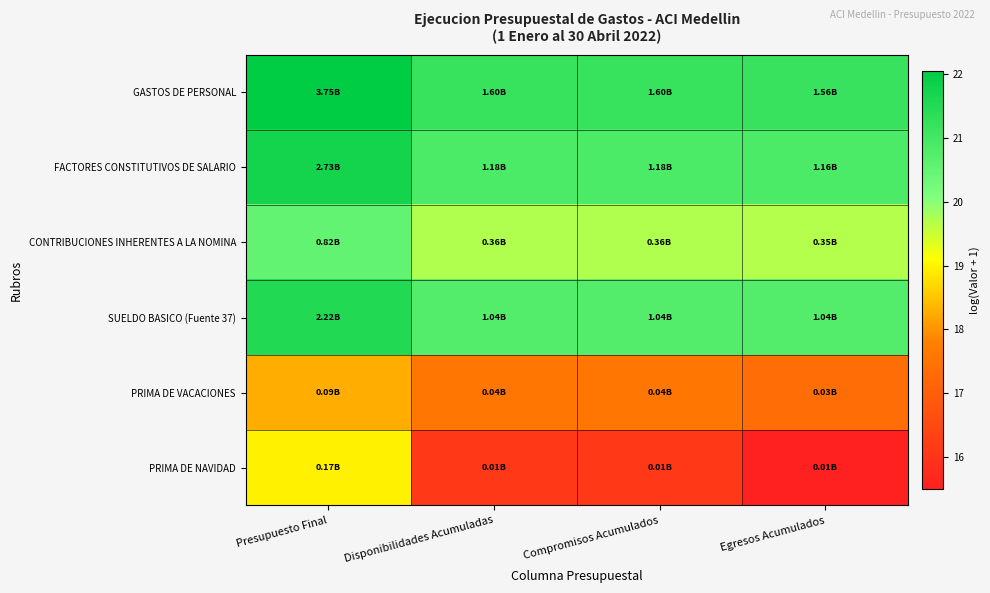

Which category has the highest value across all series?

Presupuesto Final